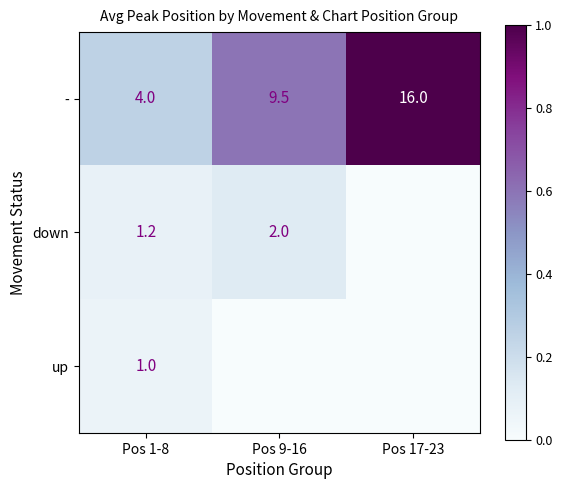

Rank the series at Pos 1-8 from highest to lowest value.

-, down, up